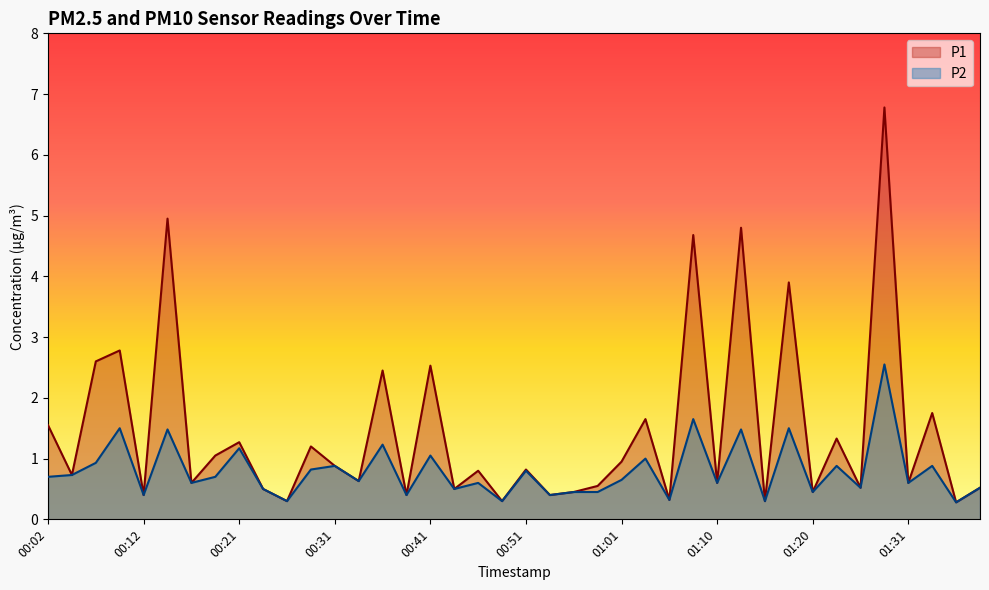

What is the label of the 32nd point from the right?

00:21